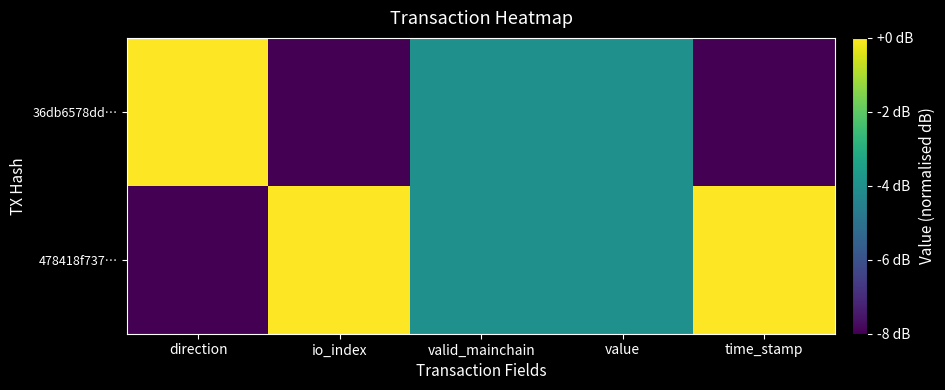

What is the spread (max minus min) of values at io_index?

8